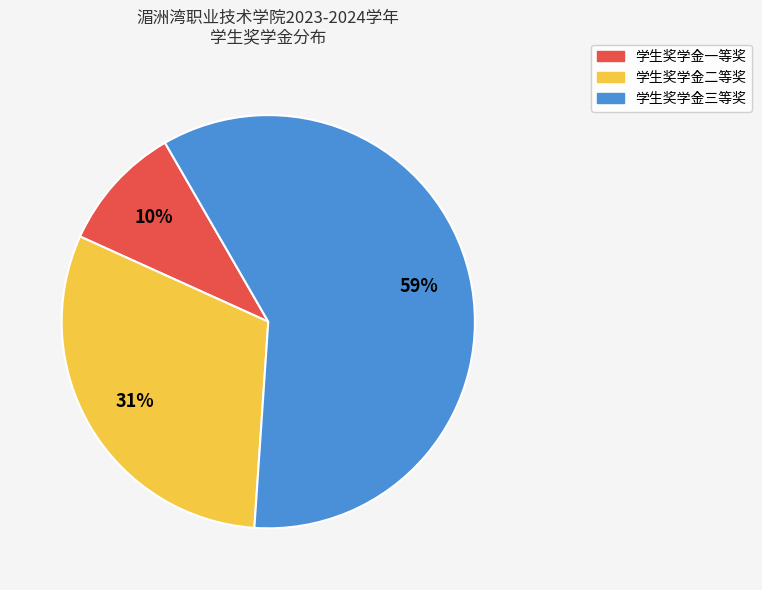

Which slice is the largest?

学生奖学金三等奖